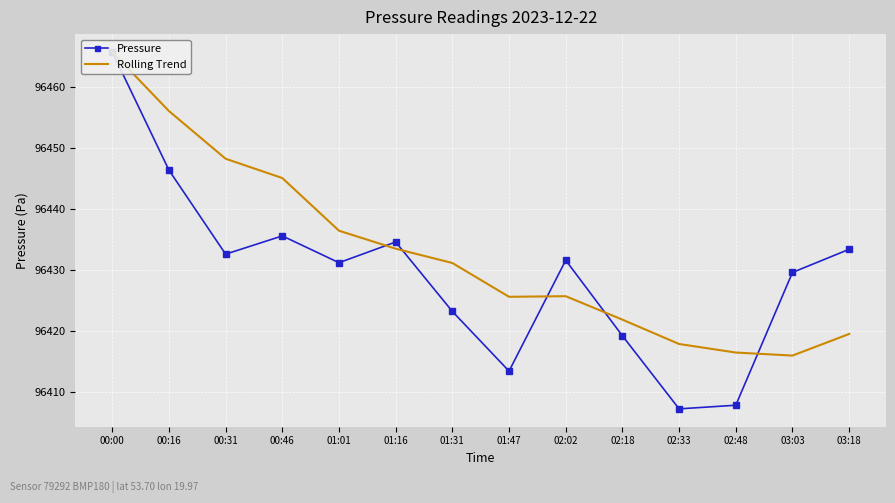

At which category does Pressure reach its first local peak?

00:46